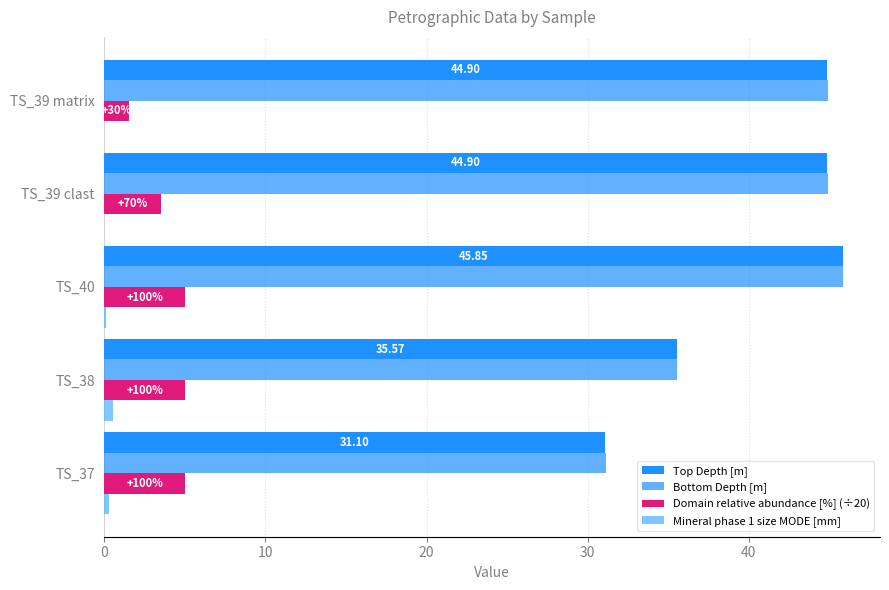

Rank the series by their maximum value, from highest to lowest.

Bottom Depth [m], Top Depth [m], Domain relative abundance [%] (÷20), Mineral phase 1 size MODE [mm]